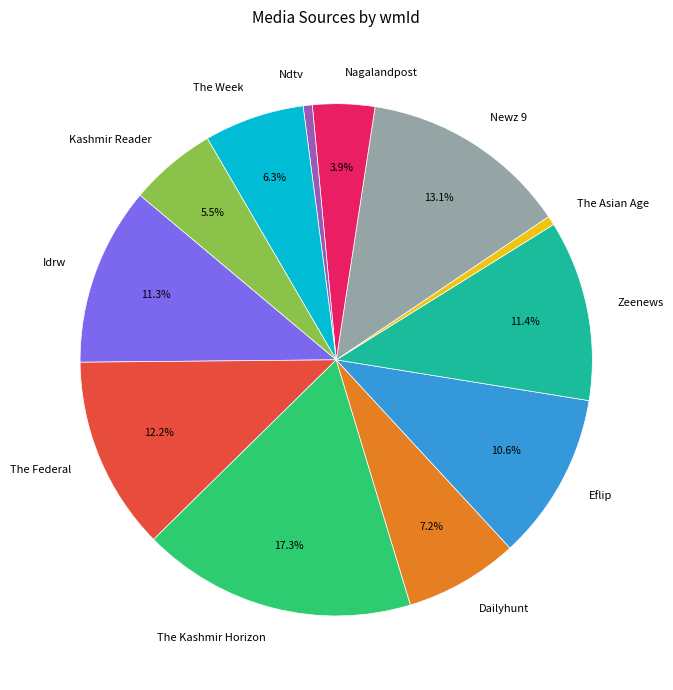

Which slice is the largest?

The Kashmir Horizon